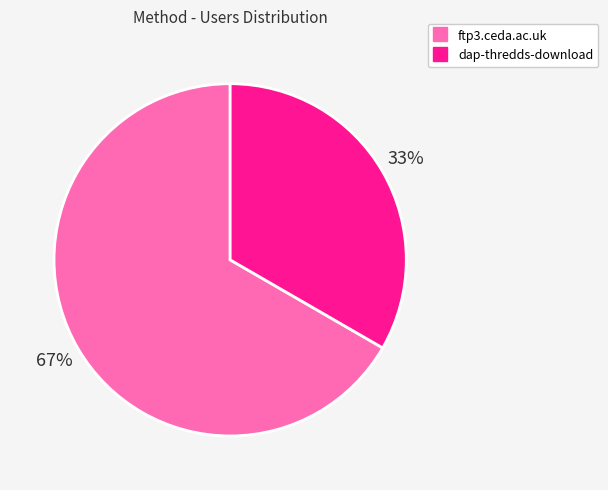

Which has a higher value, dap-thredds-download or ftp3.ceda.ac.uk?

ftp3.ceda.ac.uk